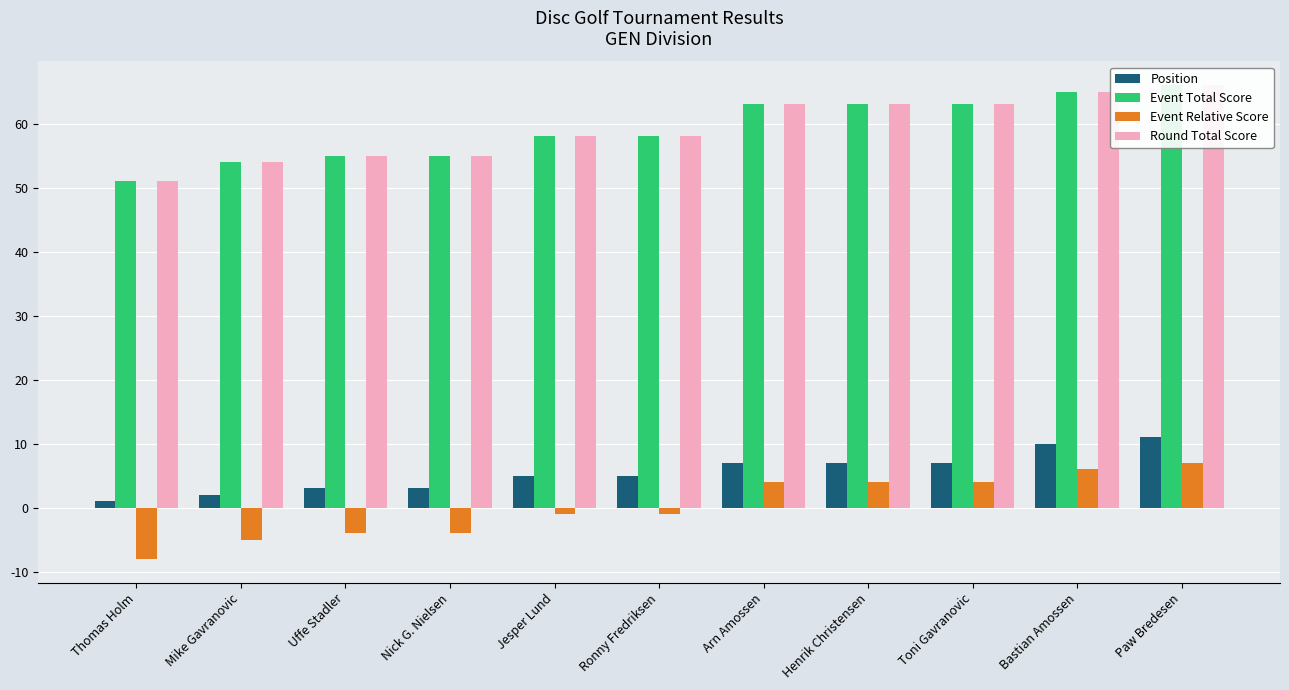

Which series has the largest total across all categories?

Event Total Score